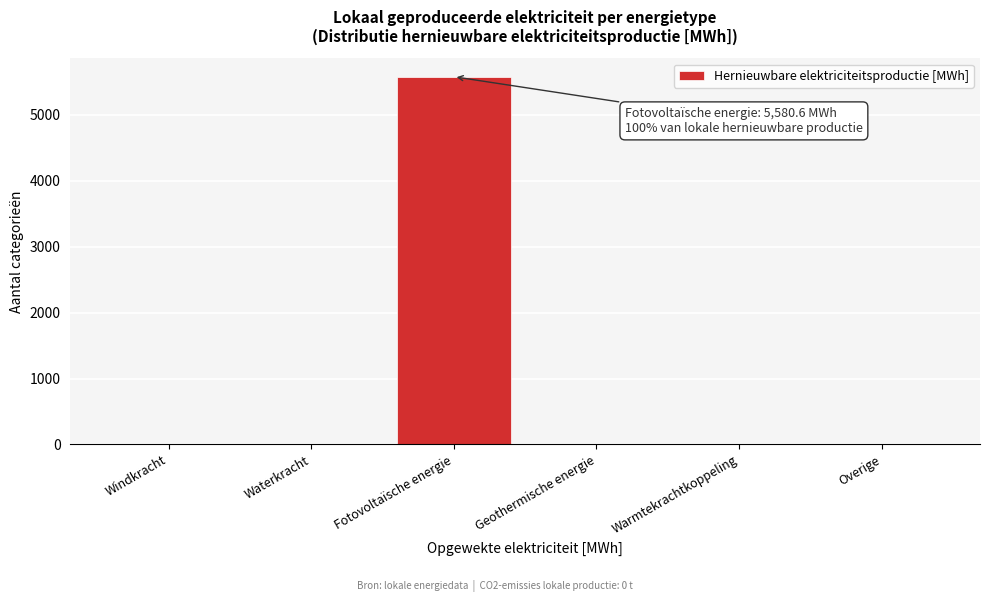

Reading left to right, what are all the values shown in this chart?

Windkracht=0.0	Waterkracht=0.0	Fotovoltaïsche energie=5580.6	Geothermische energie=0.0	Warmtekrachtkoppeling=0.0	Overige=0.0